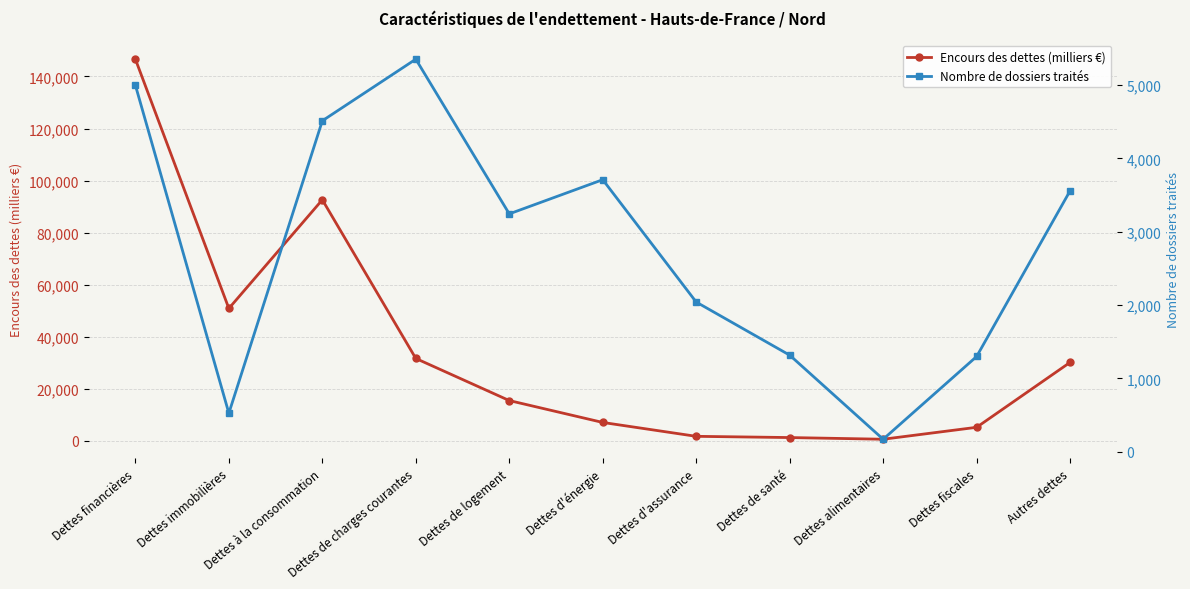

Is the value of Nombre de dossiers traités at Dettes d'assurance greater than the value of Encours des dettes (milliers €) at Autres dettes?

No